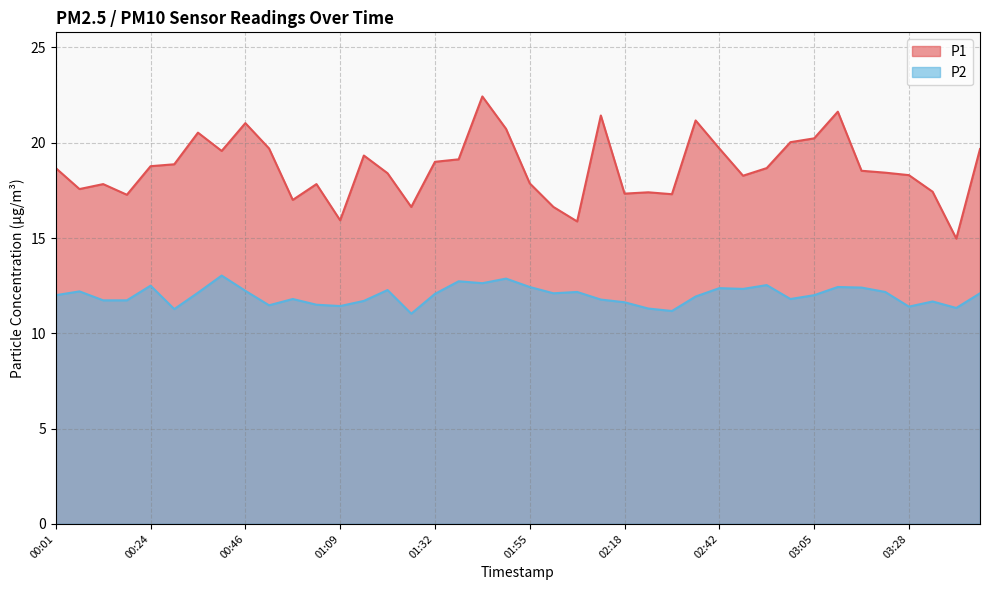

What is the difference between the maximum and minimum values in the P2 series?

2.0